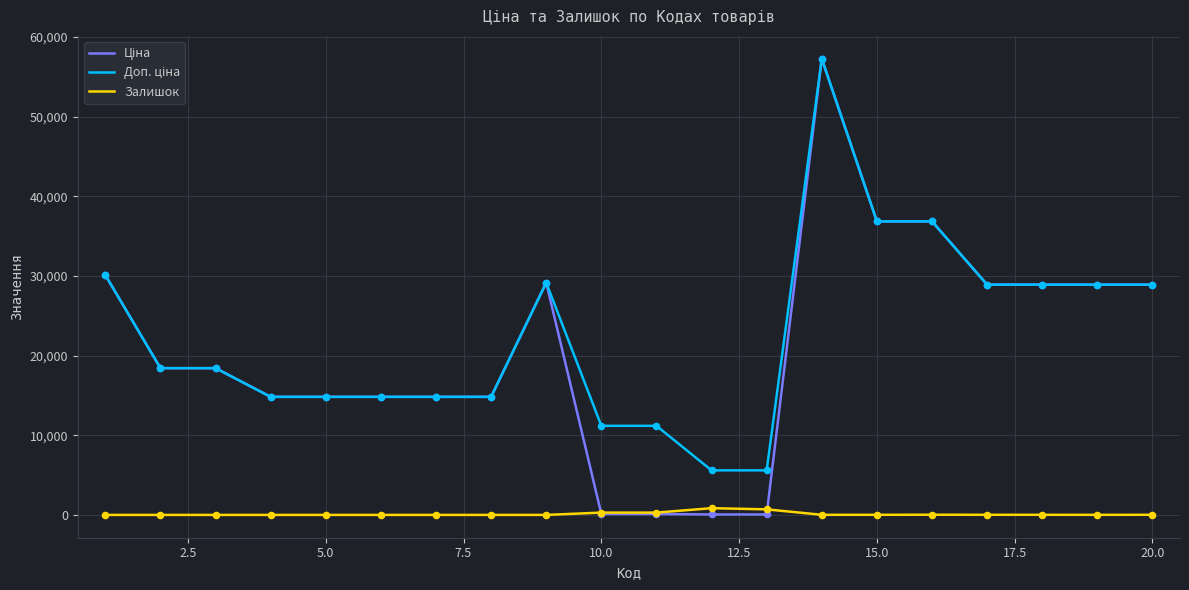

Which series has the largest total across all categories?

Доп. ціна